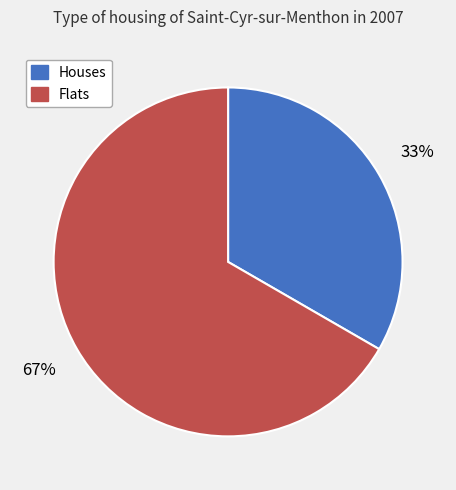

Which category has the biggest portion of the pie?

Flats